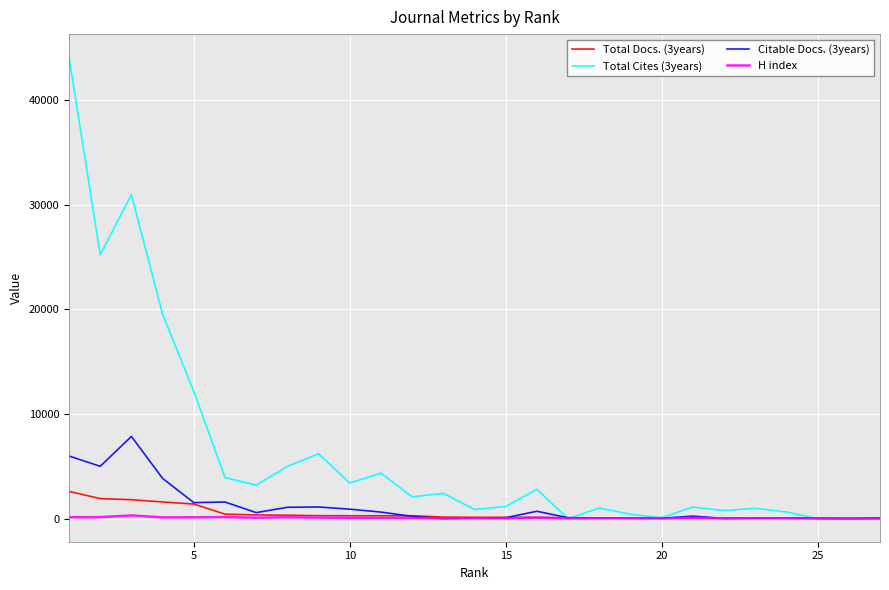

True or false: H index has more than 0 points higher than both neighbors.

True